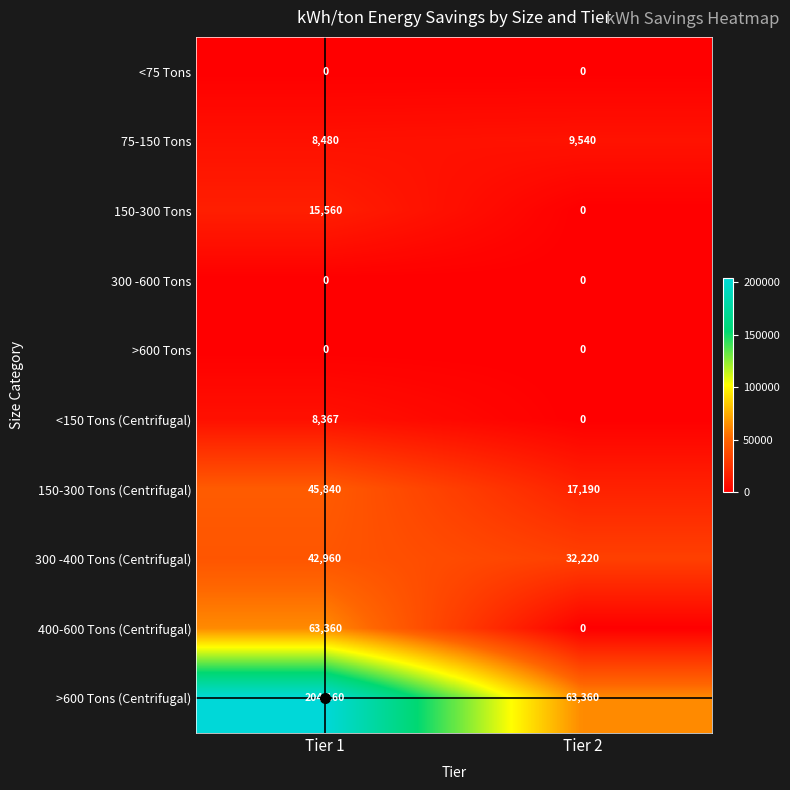

Which series changed the most between Tier 1 and Tier 2?

>600 Tons (Centrifugal)